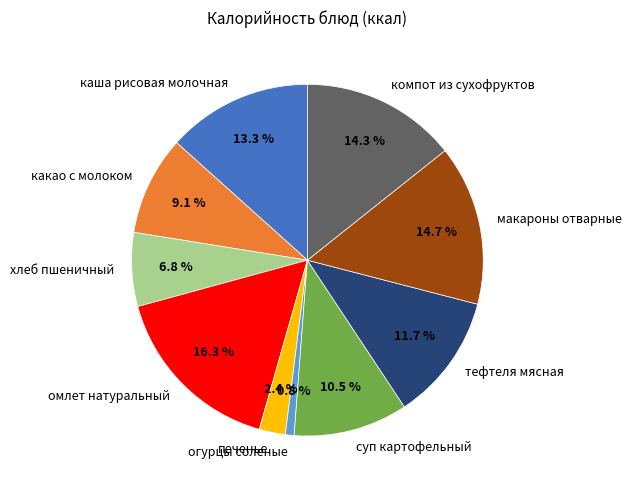

What is the ratio of the value at печенье to the value at хлеб пшеничный?

0.4